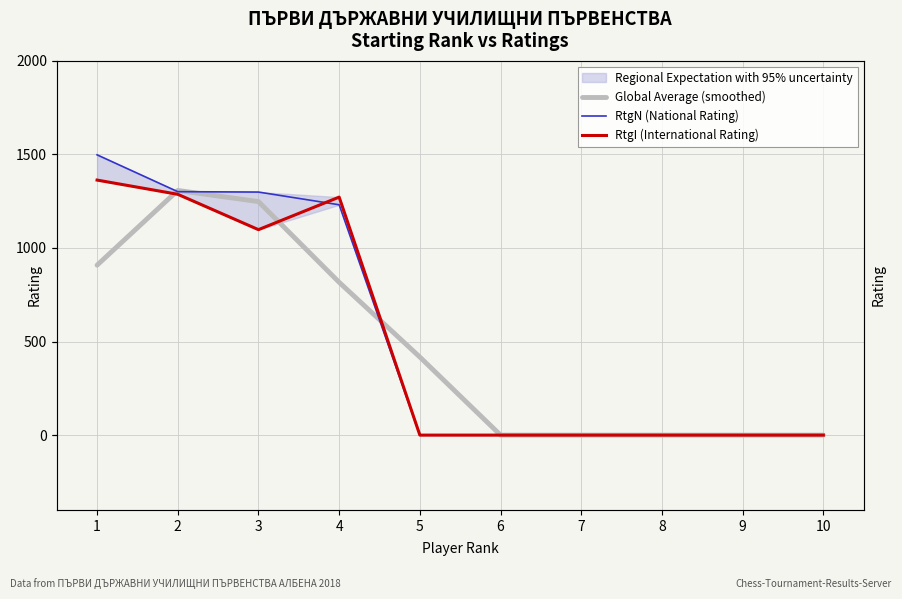

How many lines are shown in the chart?

3